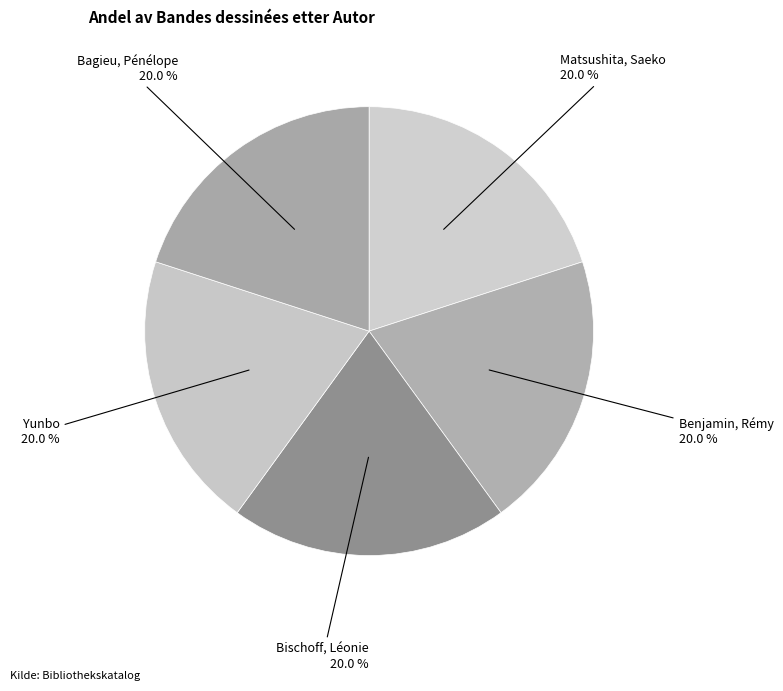

What percentage is the Benjamin, Rémy slice, to the nearest percent?

20%